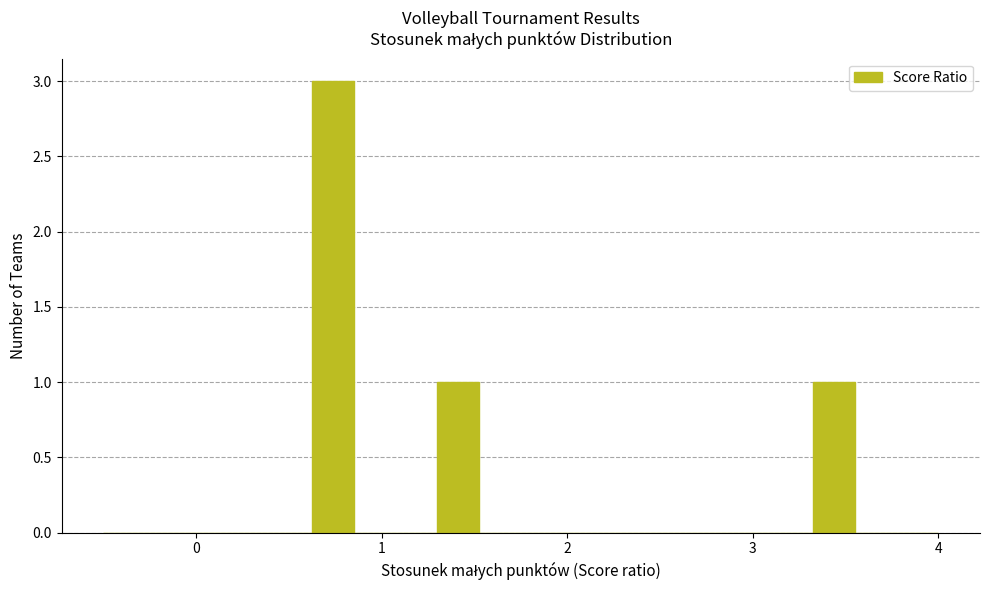

Read against the x-axis, roughly where is the centre of the tallest bar?

0.7